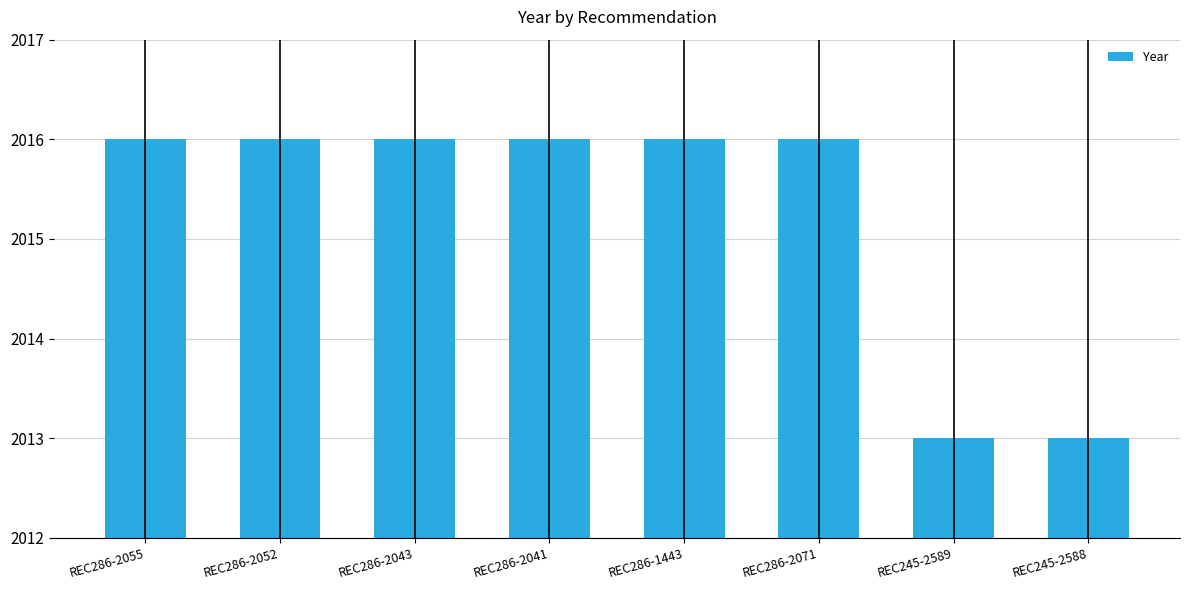

What position from the left is REC245-2589?

7